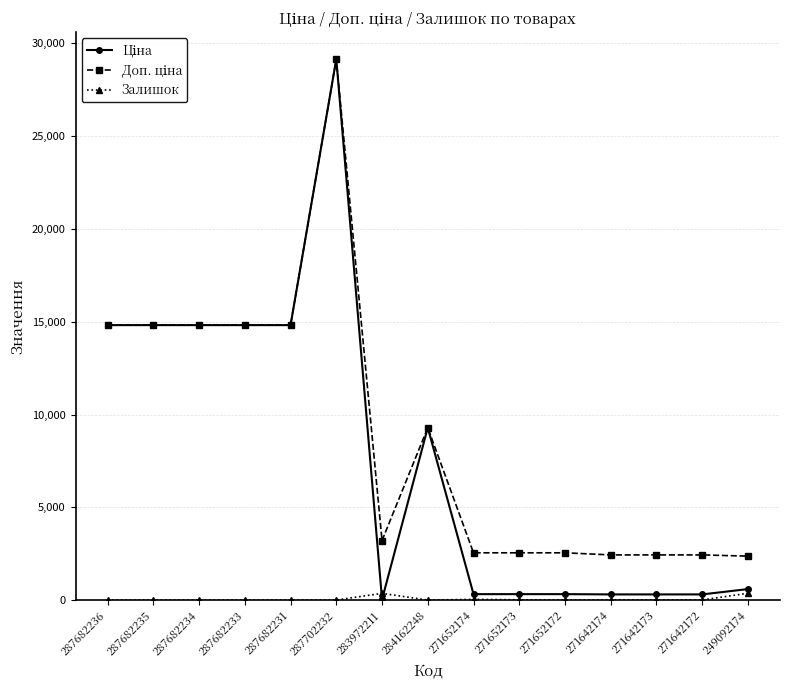

What is the label of the 3rd point from the right?

271642173